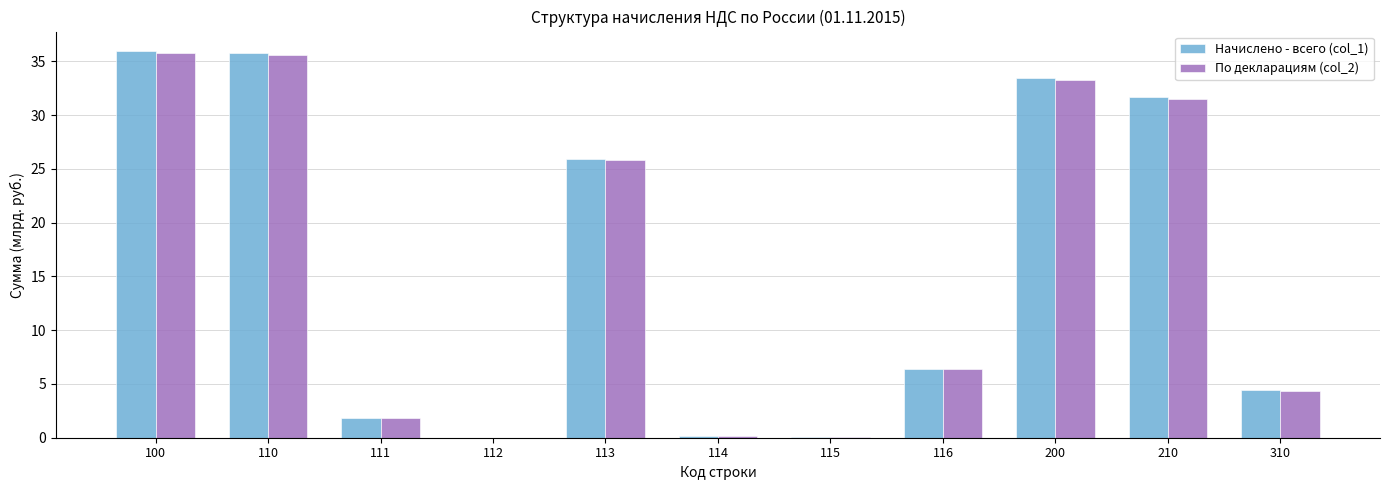

True or false: По декларациям (col_2) has a value of 48.5 at 200.

False